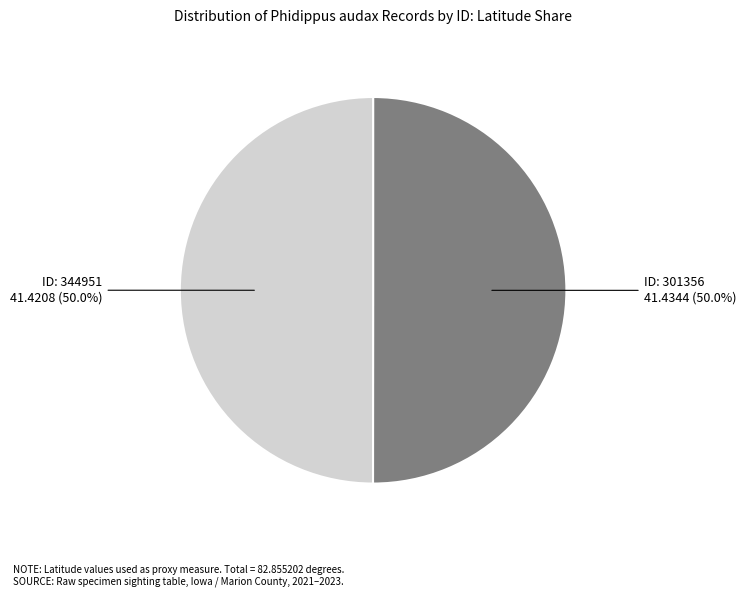

How many segments does this pie chart have?

2